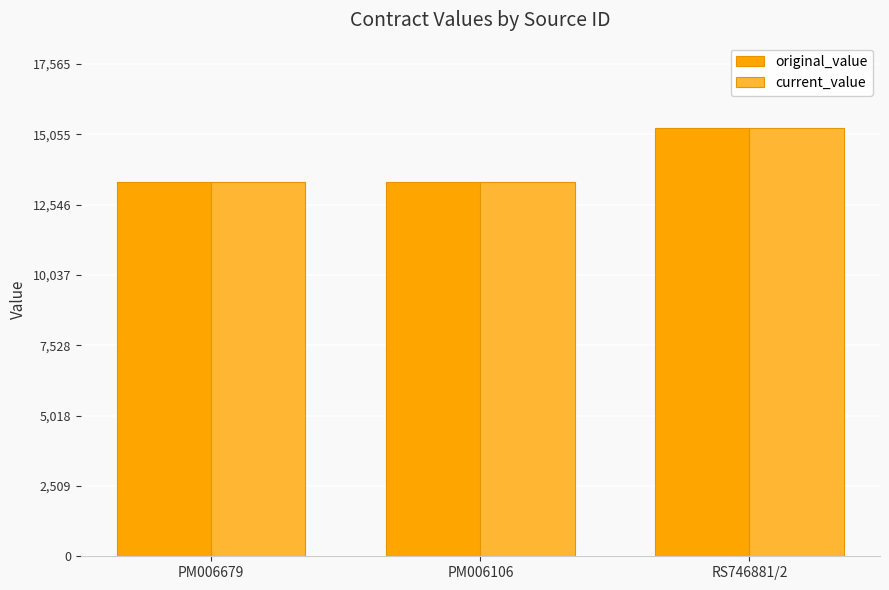

What is the maximum value shown in the chart?

15273.5